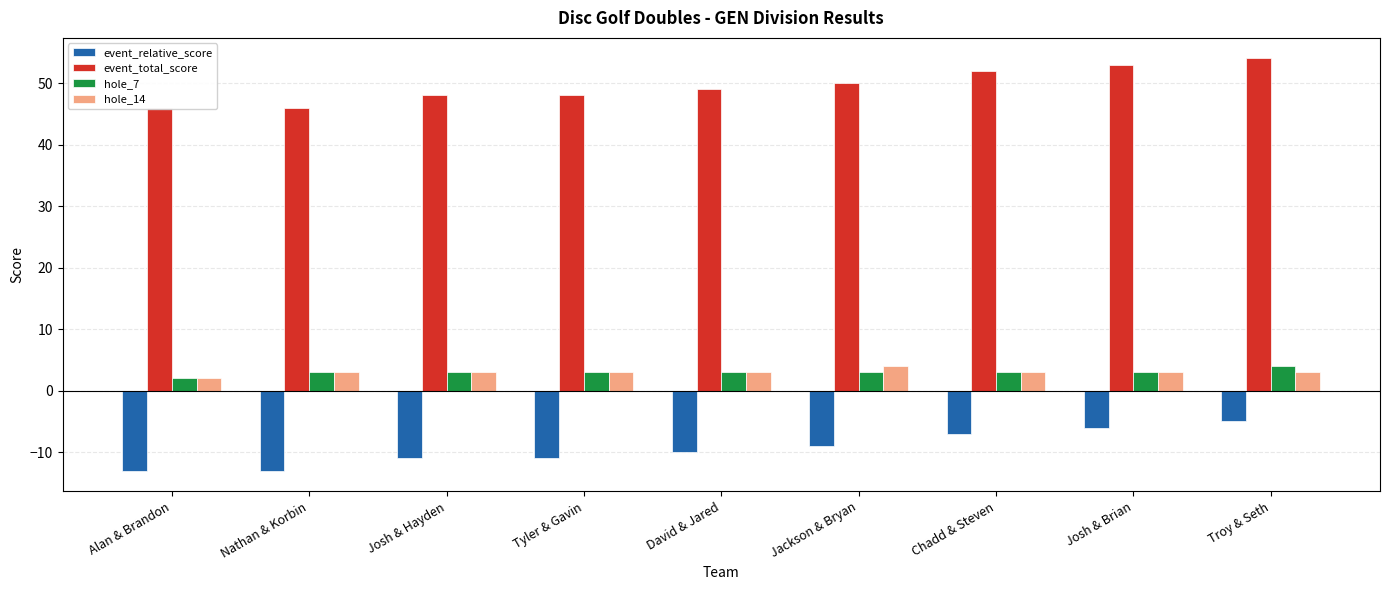

At how many categories does at least one series exceed 23?

9